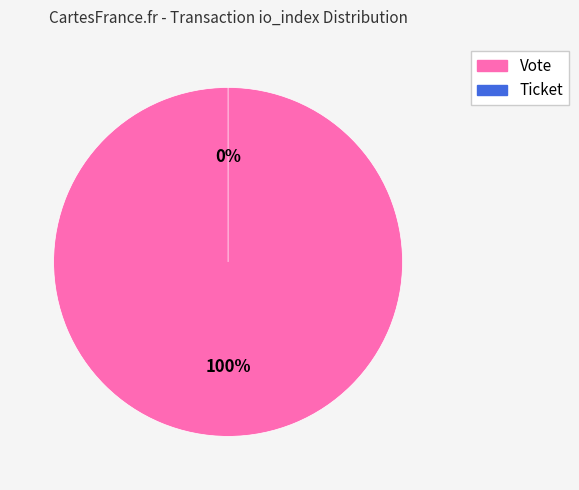

Does Vote (io_index=1) account for over 50% of the chart?

Yes